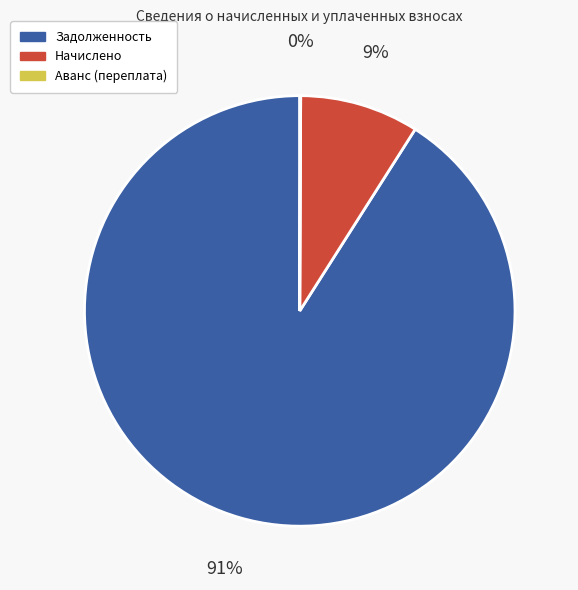

Is there any slice that represents more than half of the pie?

Yes